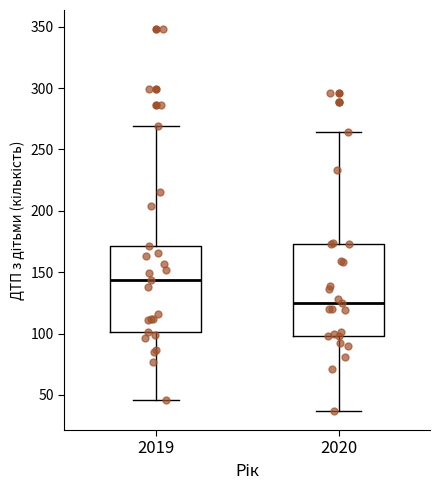

Reading left to right, read every box against the y-axis: the position of its median line, the range the box covers, and the ends of its whiskers. The values are not printed on the chart, so give them approximately, as read against the axis.

2019: median 145, box 100 to 170, whiskers 45 to 270
2020: median 125, box 100 to 175, whiskers 35 to 265